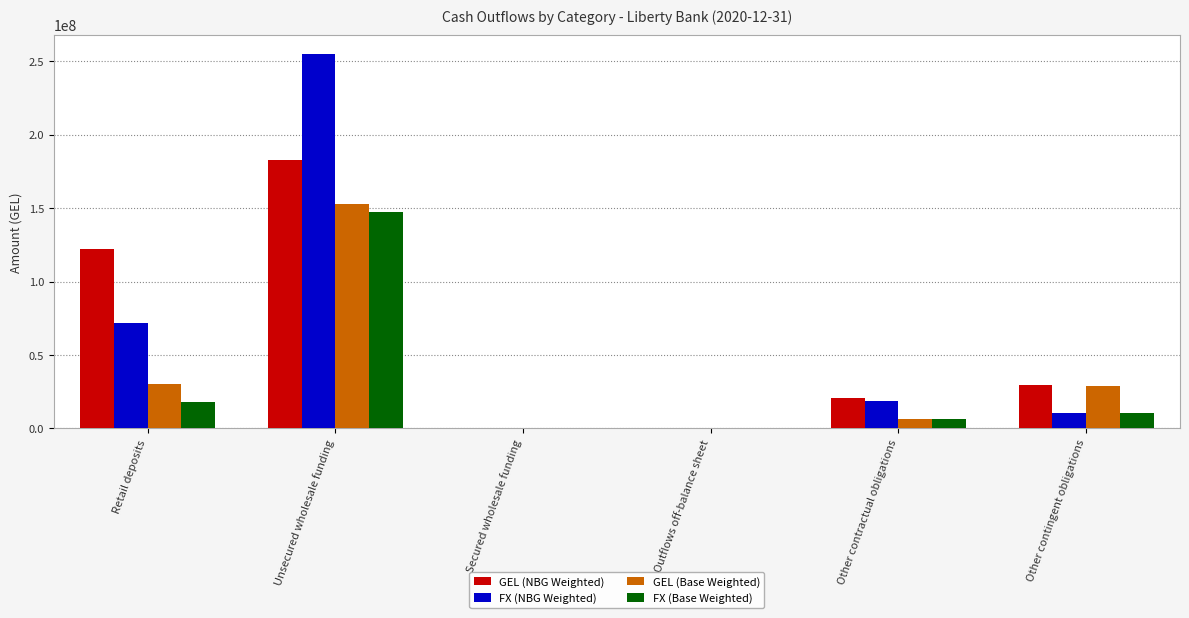

Which category has the highest value across all series?

Unsecured wholesale funding